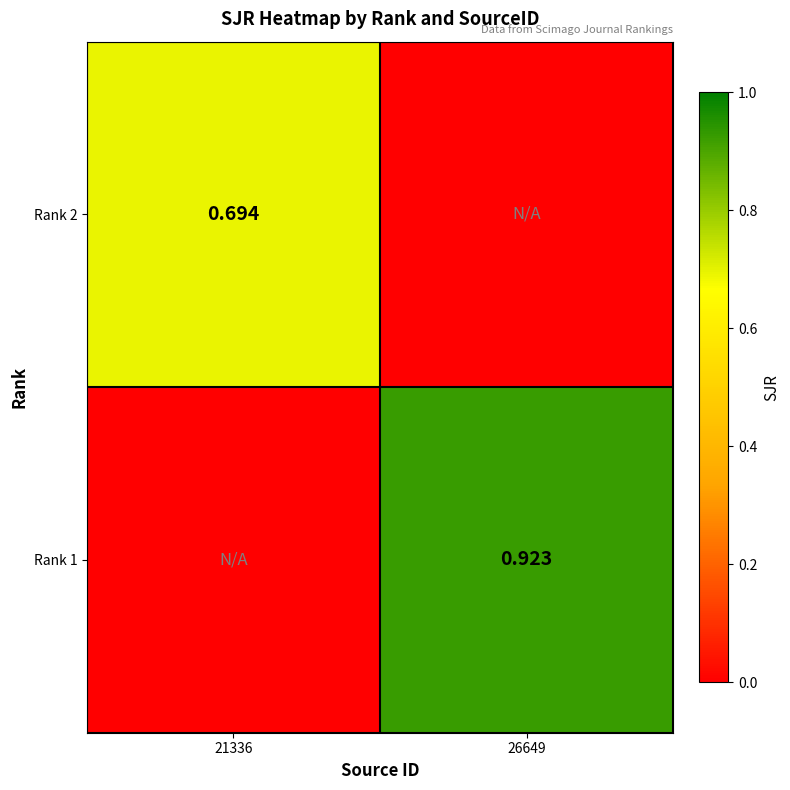

Is the value of Rank 2 at 21336 greater than the value of Rank 1 at 26649?

No